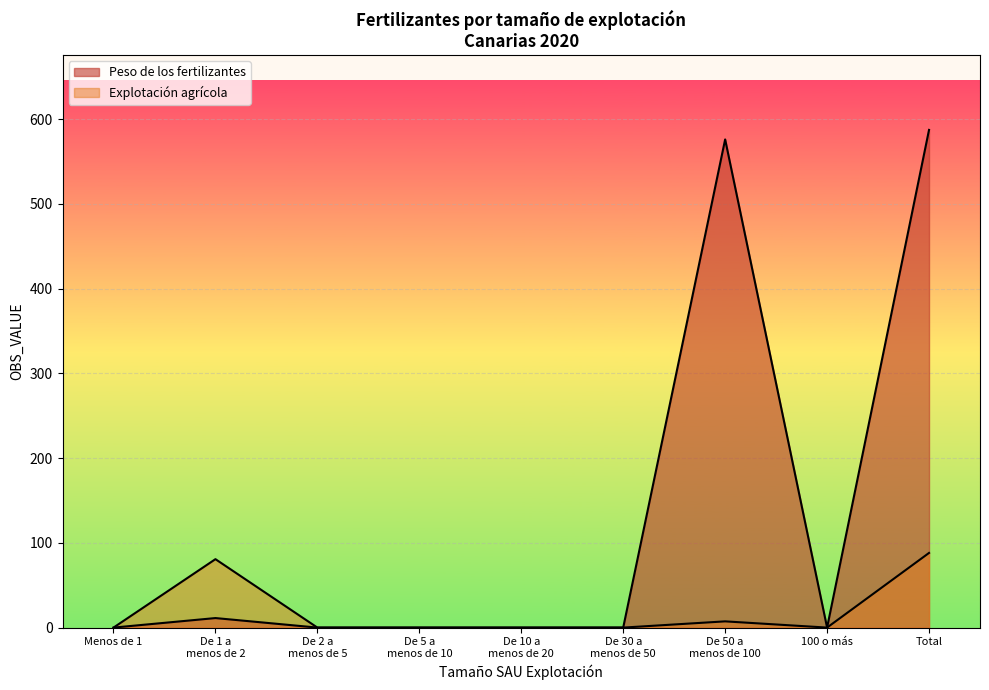

Between Menos de 1 and De 10 a menos de 20, which is larger?

Menos de 1